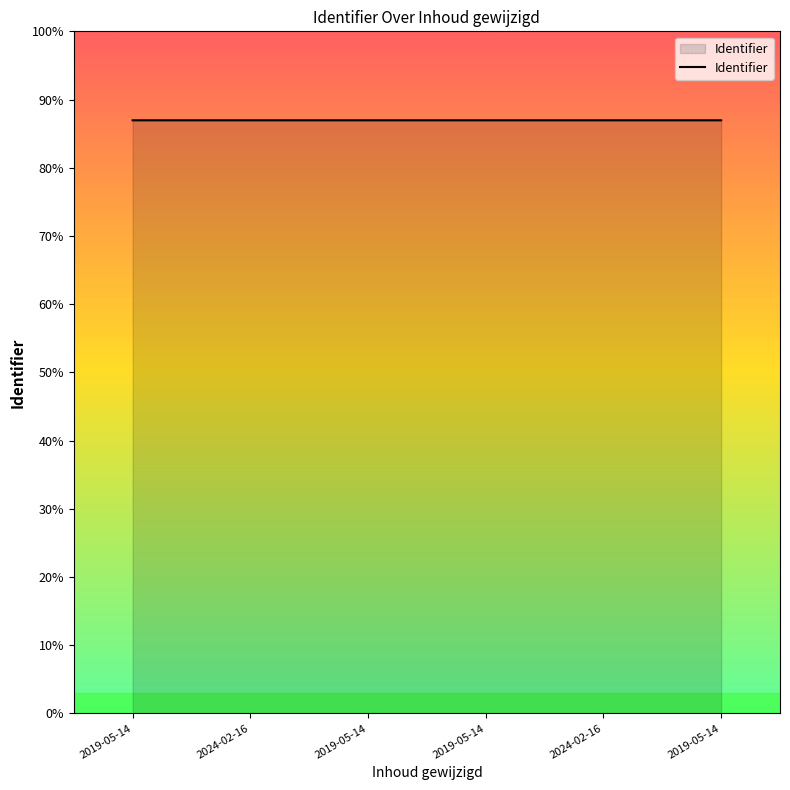

True or false: the data shows 5226395 at 2024-02-16.

True